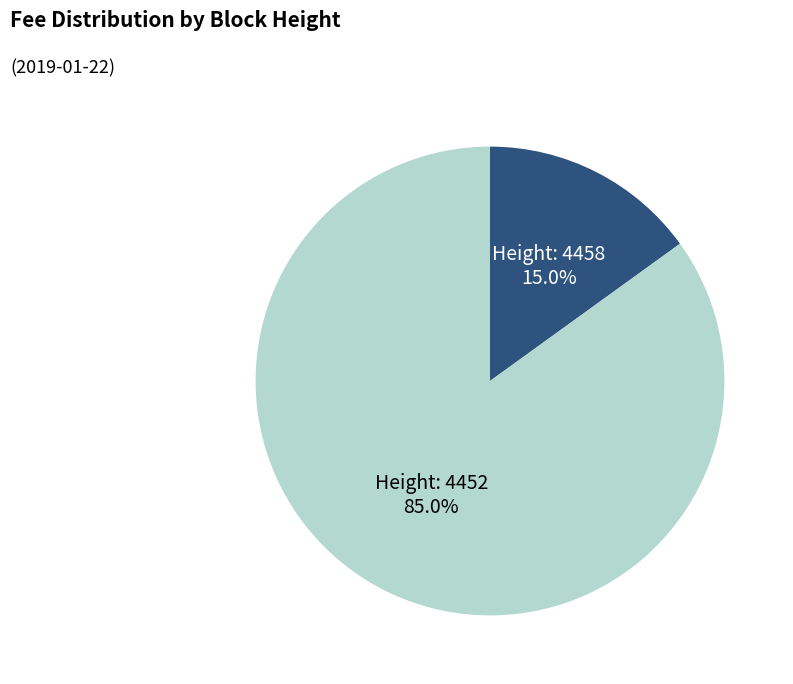

Is there any slice that represents more than half of the pie?

Yes